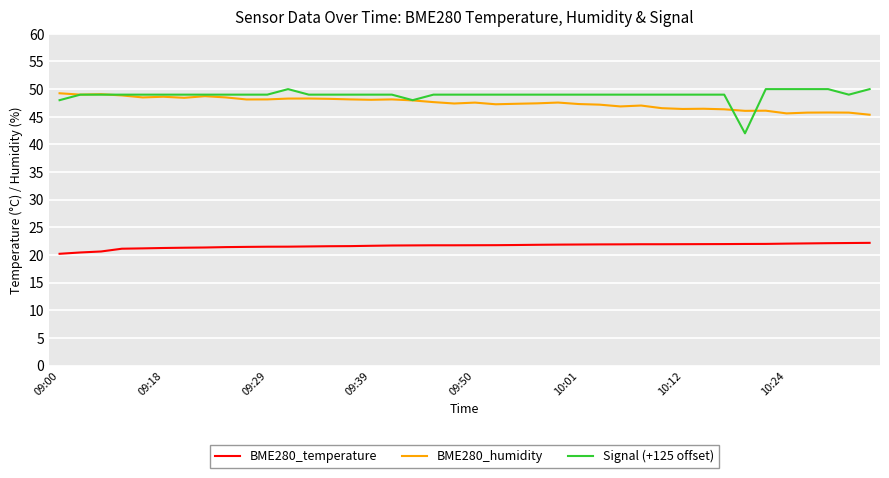

True or false: BME280_humidity and BME280_temperature cross at least once.

False